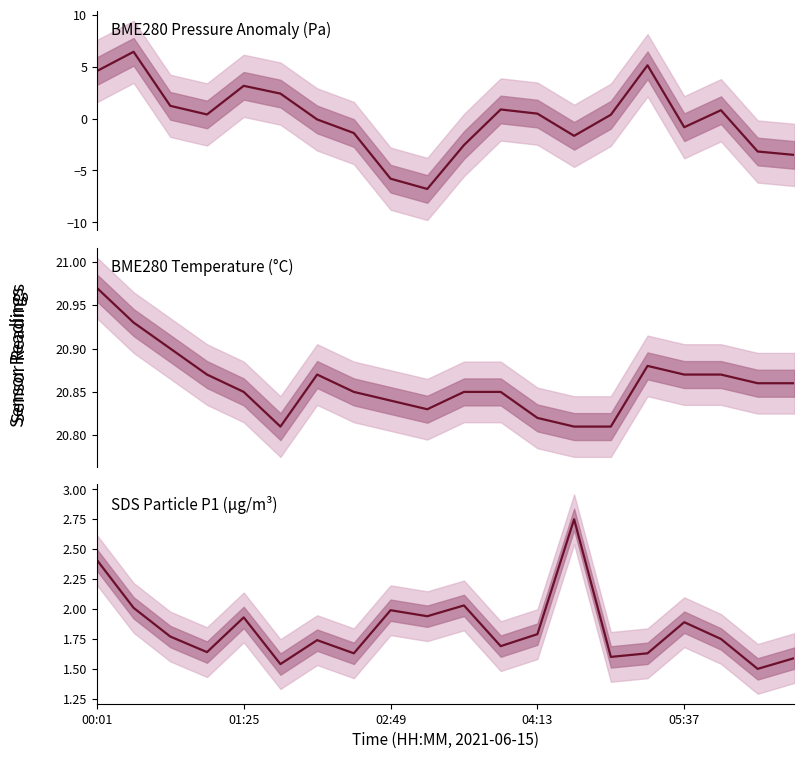

The SDS_P1 series shows 1.8 at 04:13. True or false?

True